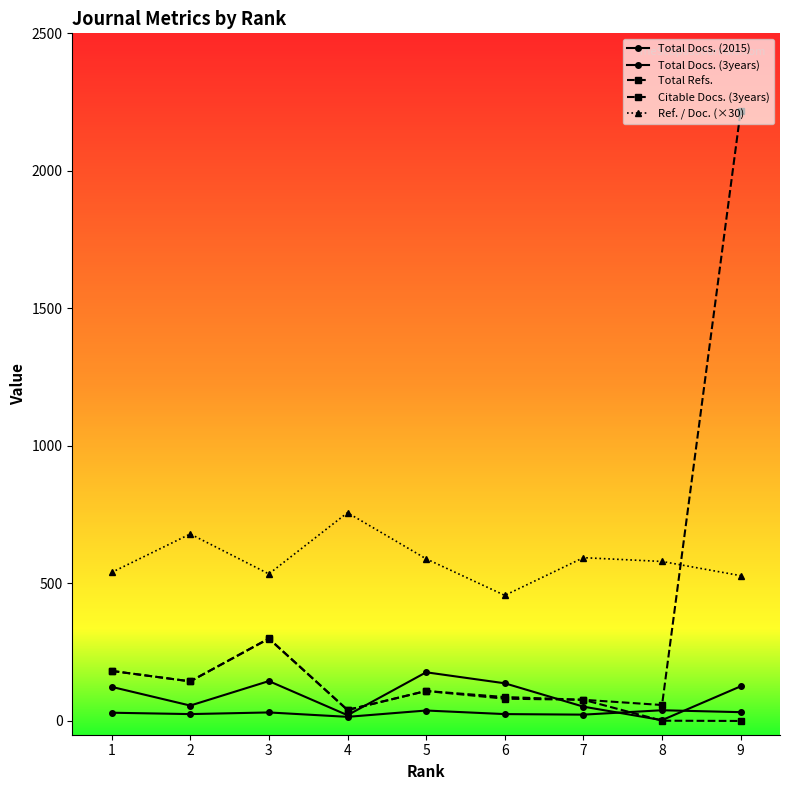

What is the minimum value for Total Docs. (2015)?

15.0